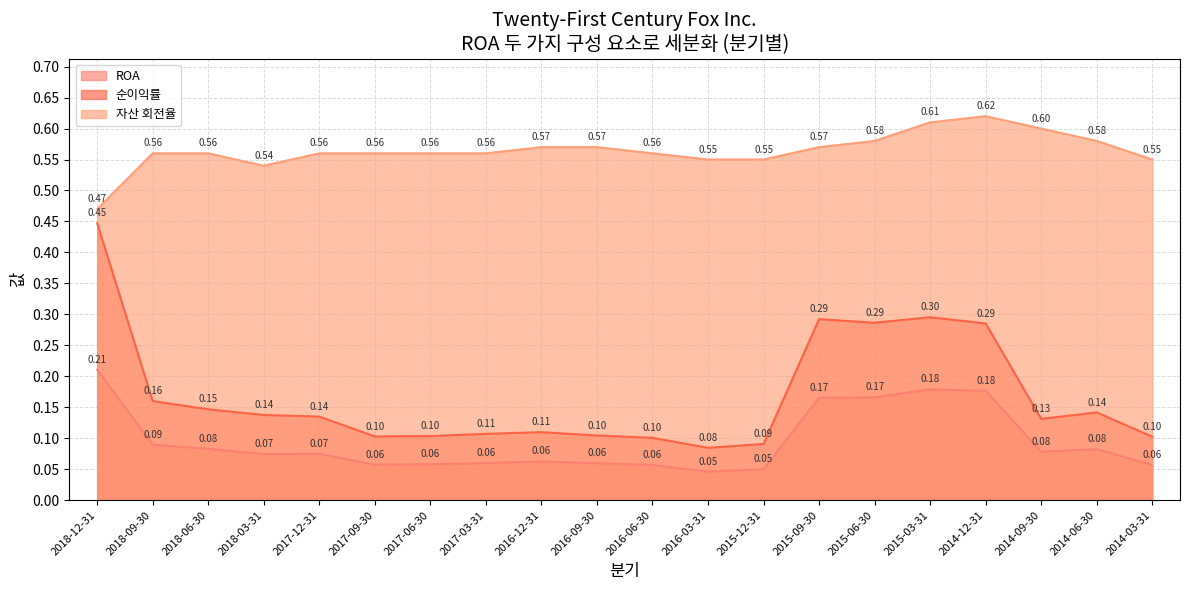

True or false: 자산 회전율 and 순이익률 intersect in this chart.

False